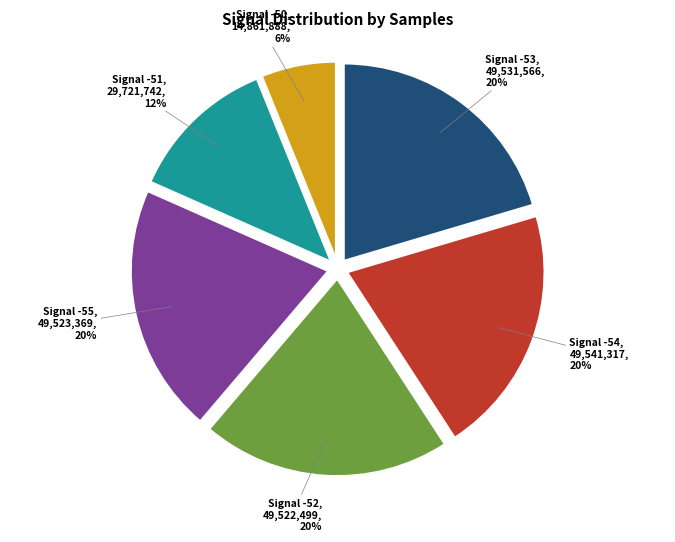

To the nearest percent, what portion does Signal -52 represent?

20%